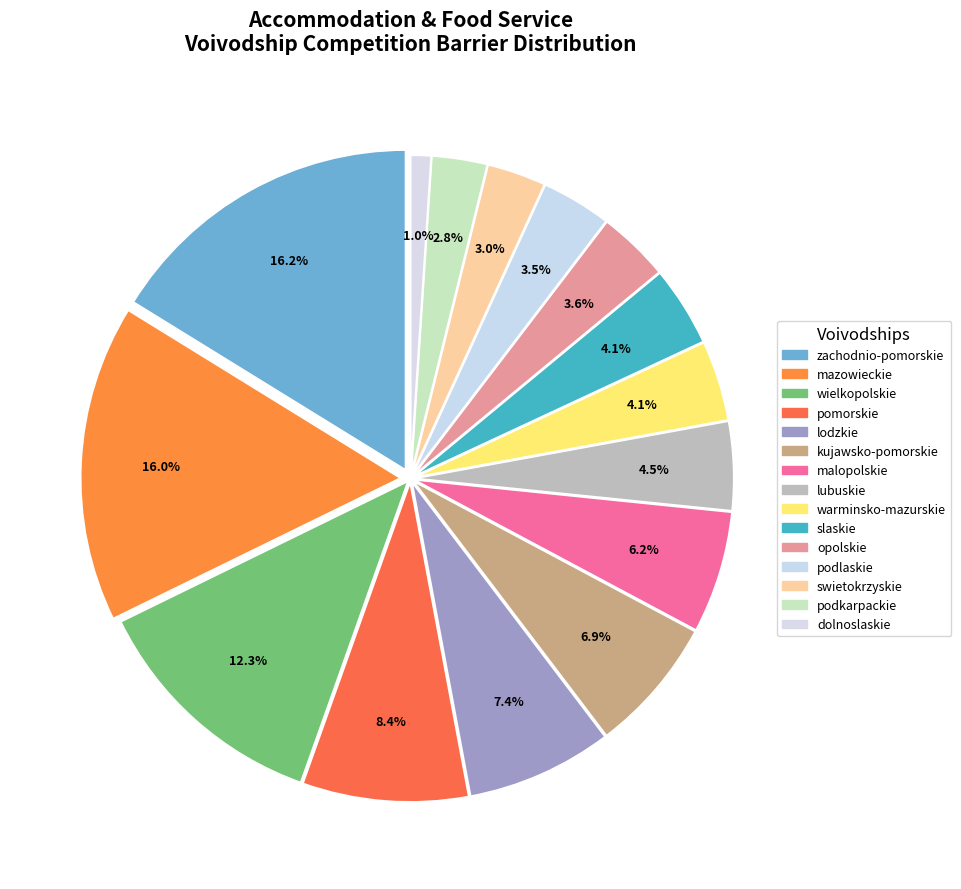

Is there a majority slice in this chart?

No